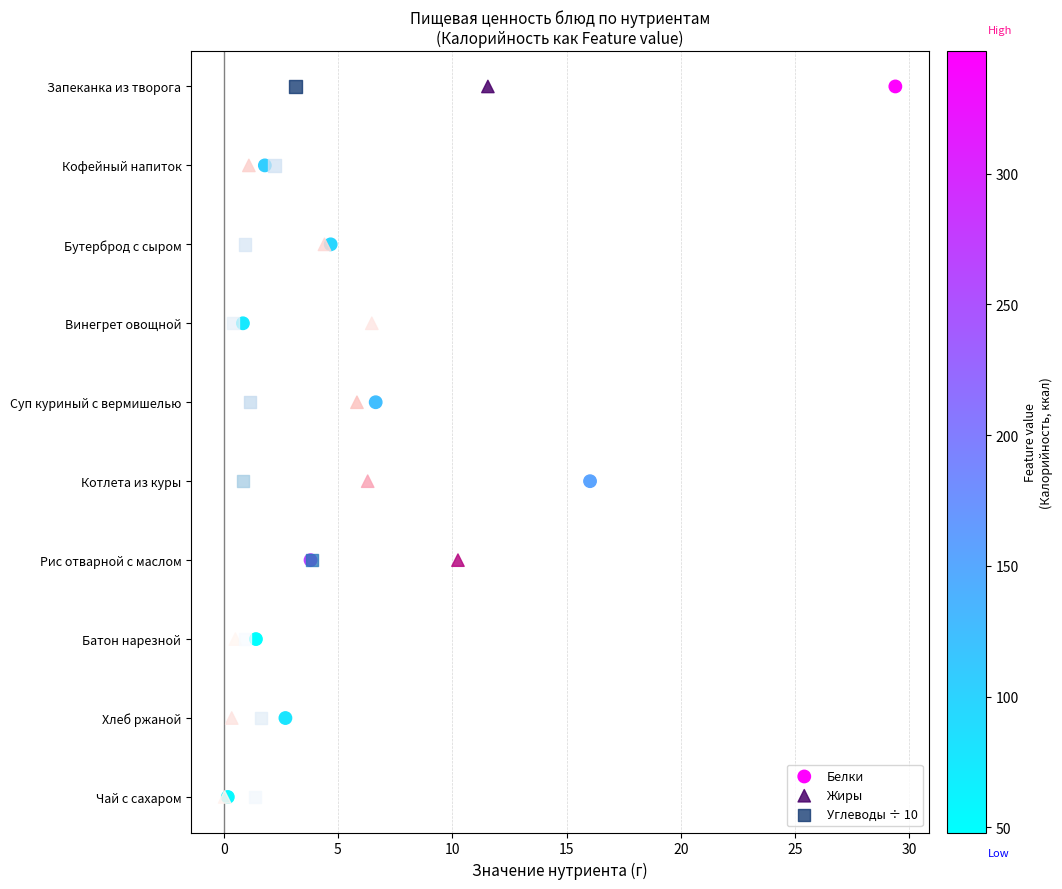

What are all the series names shown in the legend?

Белки, Жиры, Углеводы ÷ 10